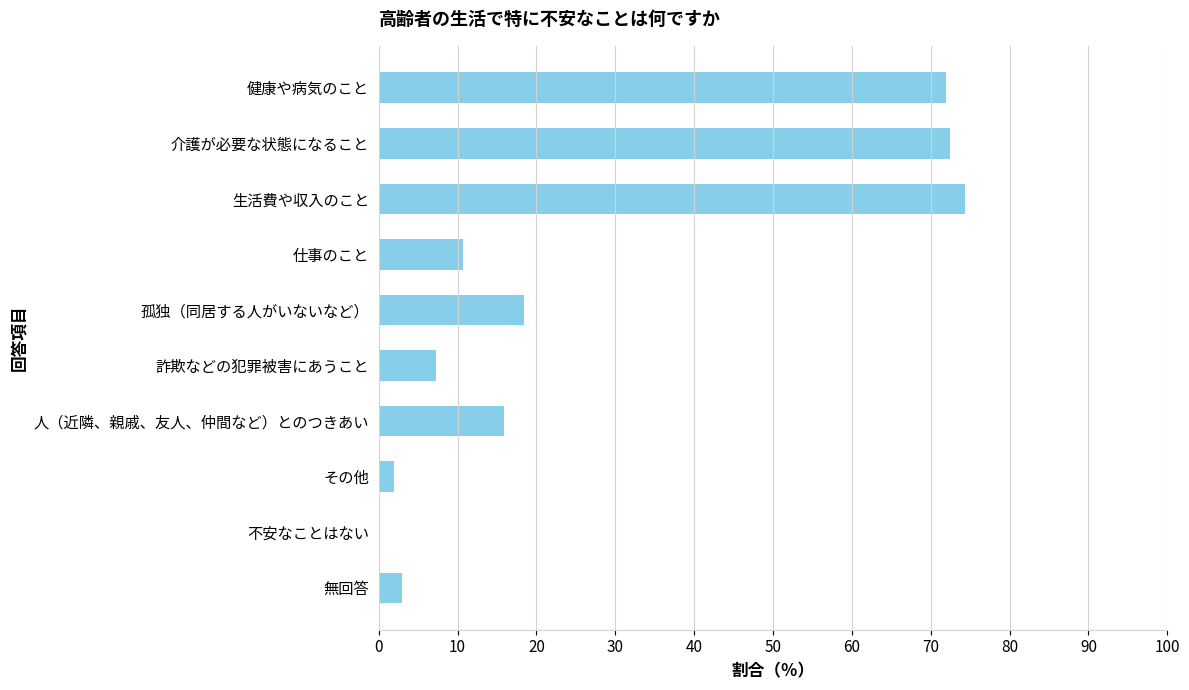

What is the change in value from 詐欺などの犯罪被害にあうこと to 人（近隣、親戚、友人、仲間など）とのつきあい?

+8.7